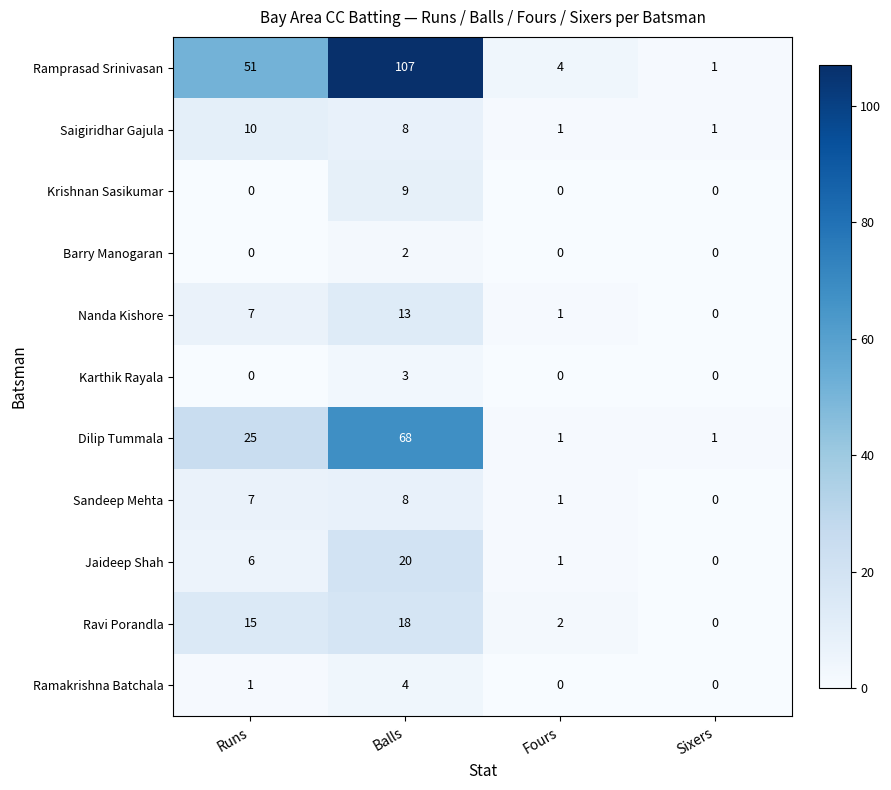

How many distinct data groups are displayed?

11